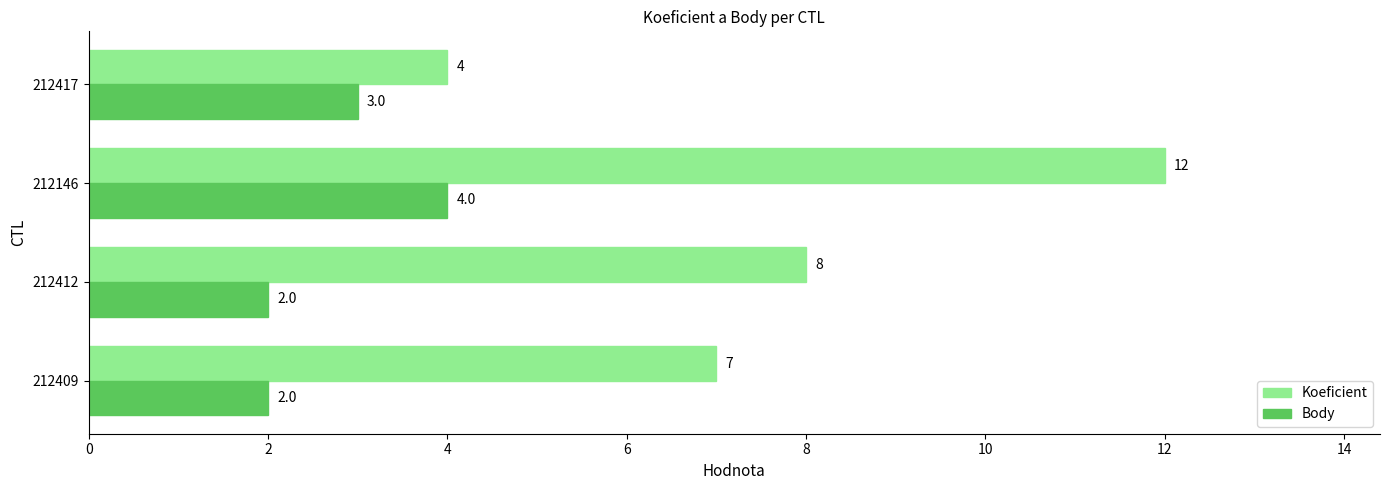

Is the value of Koeficient at 212146 greater than the value of Body at 212409?

Yes